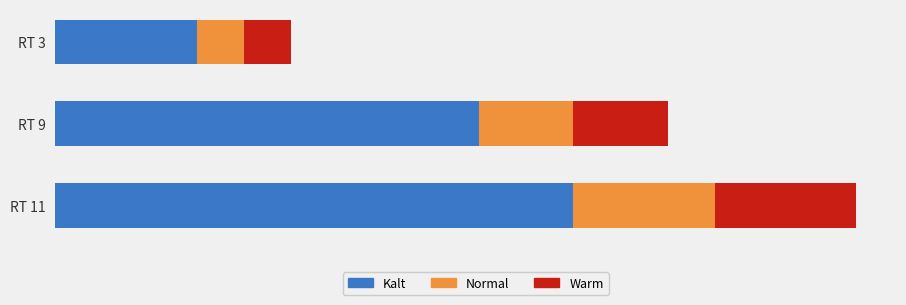

What are all the series names shown in the legend?

Kalt, Normal, Warm